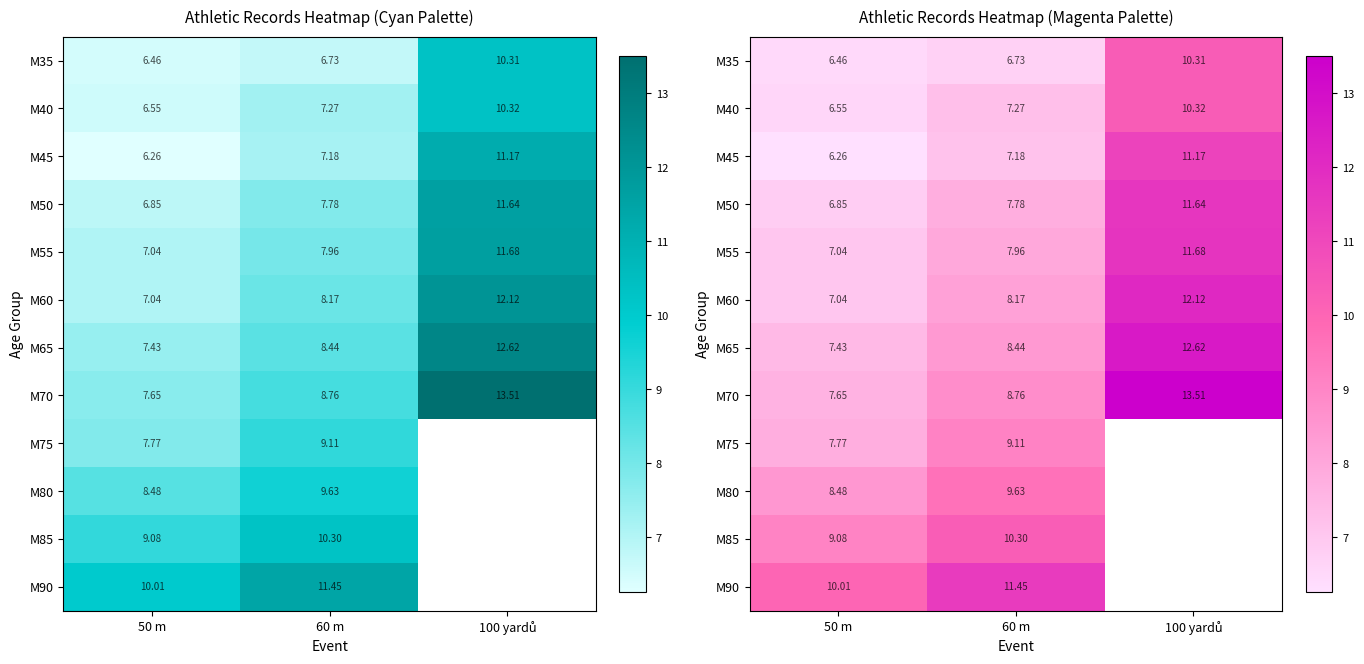

How many series are shown in this chart?

12